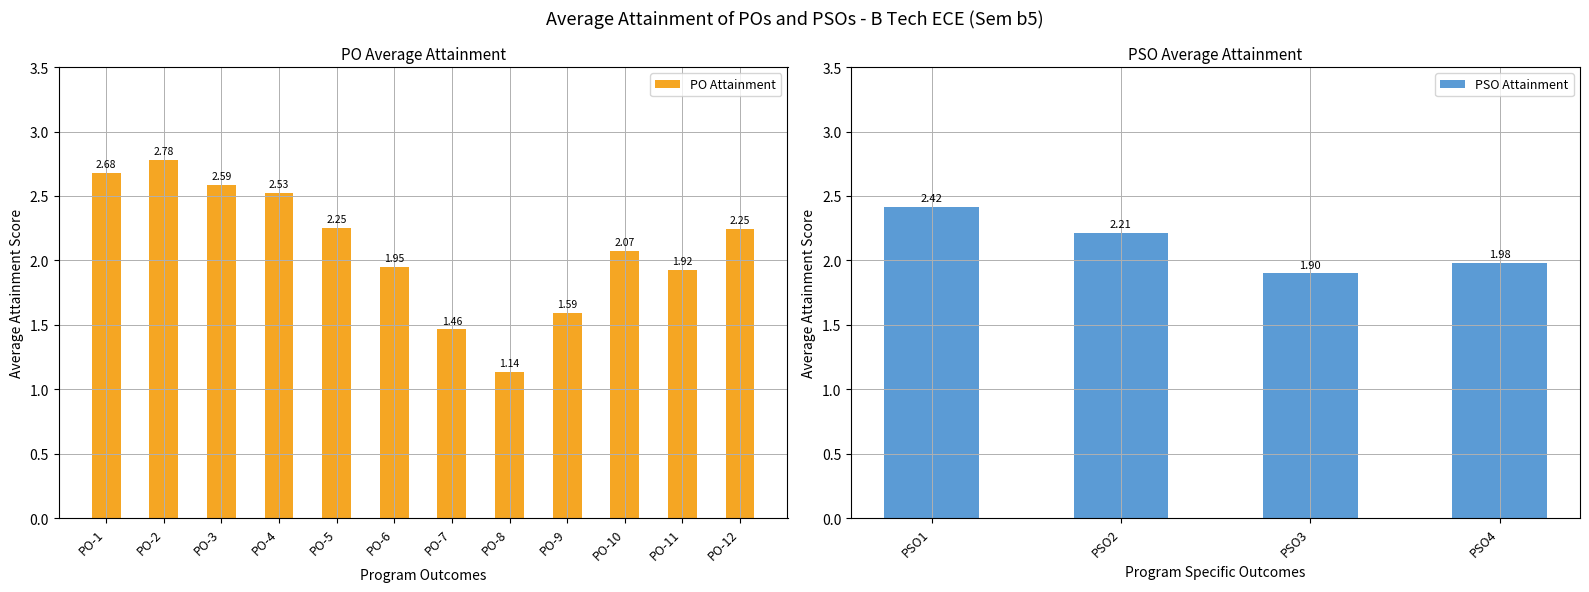

What is the value of the 7th bar from the left?

1.5